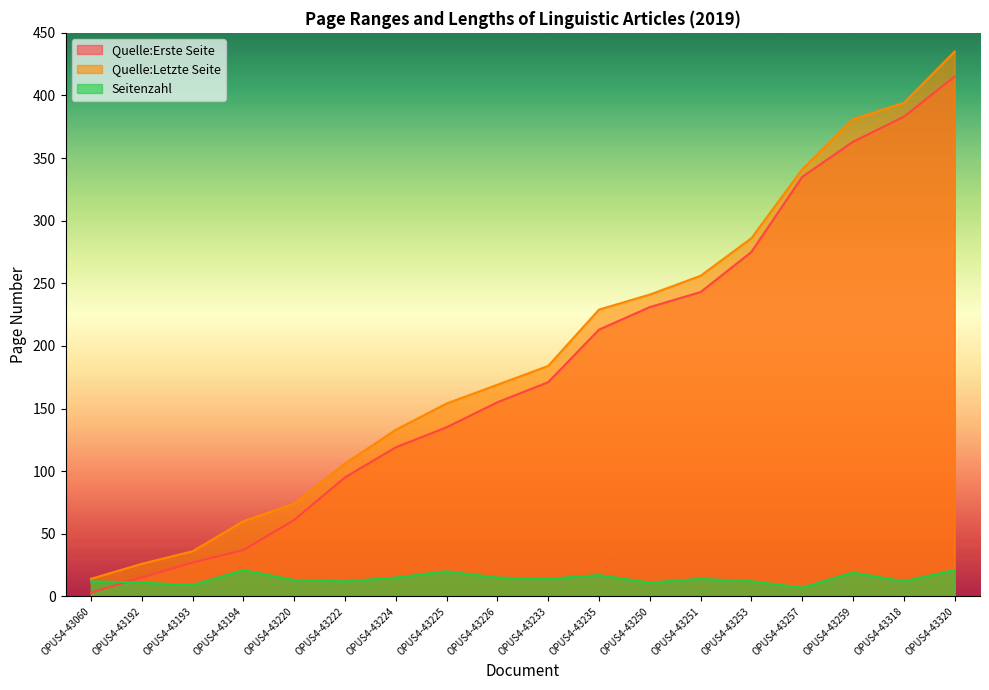

How many data points in Quelle:Erste Seite are less than 171?

9